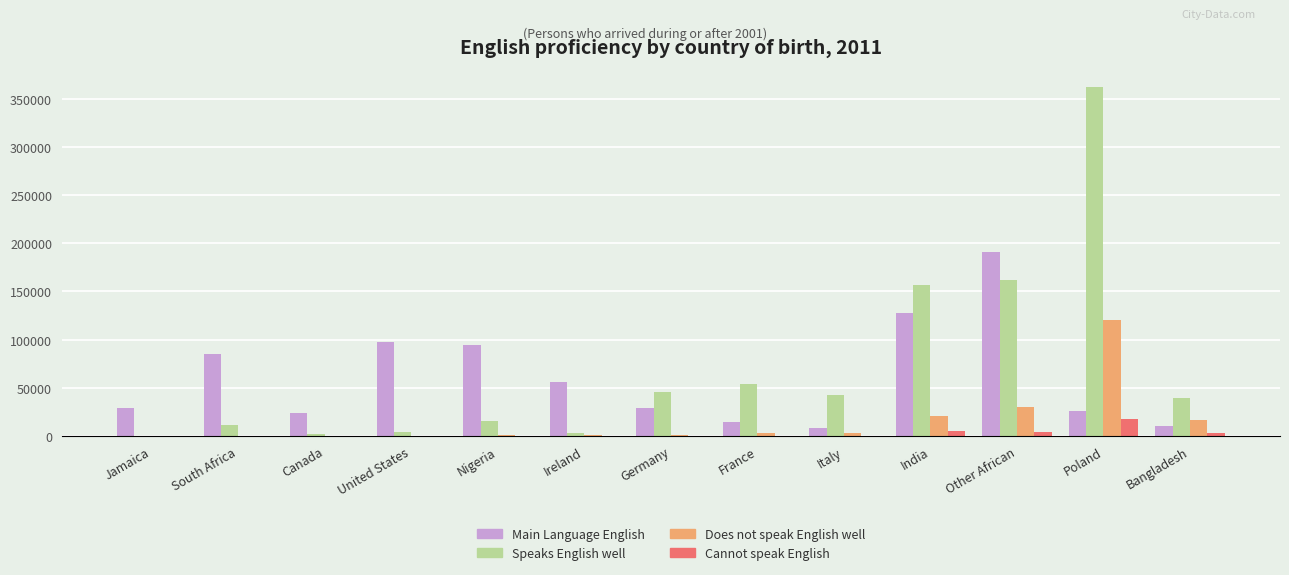

Which series has the largest total across all categories?

Speaks English well